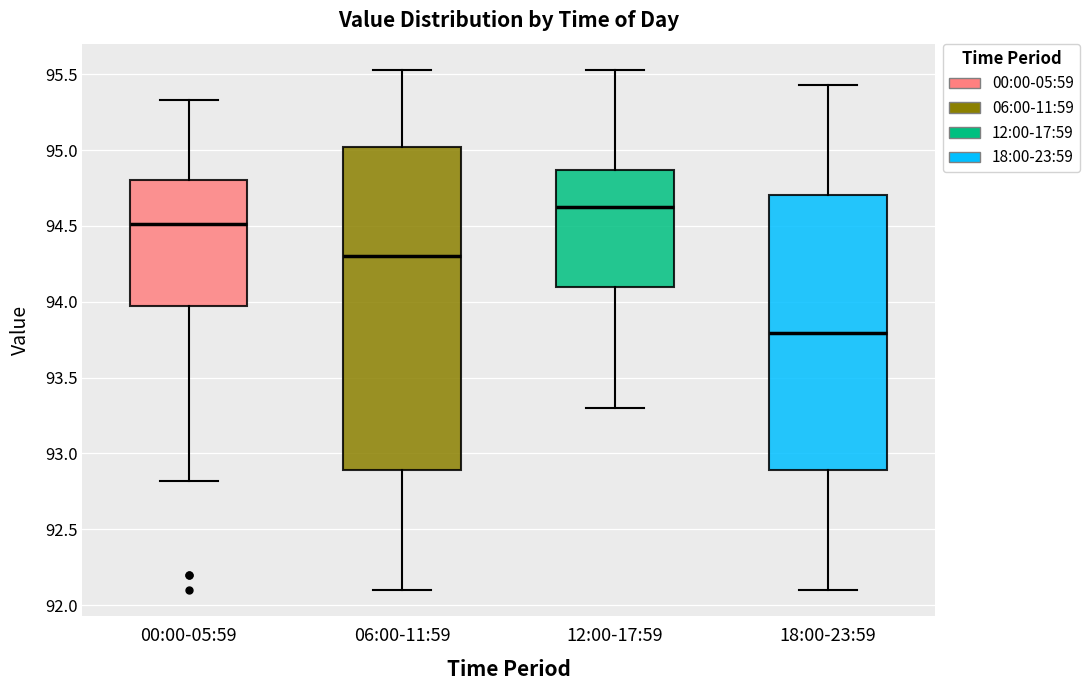

Where is the lower edge of the box for 18:00-23:59 on the y-axis? The values are not printed on the chart, so give them approximately, as read against the axis.

92.90